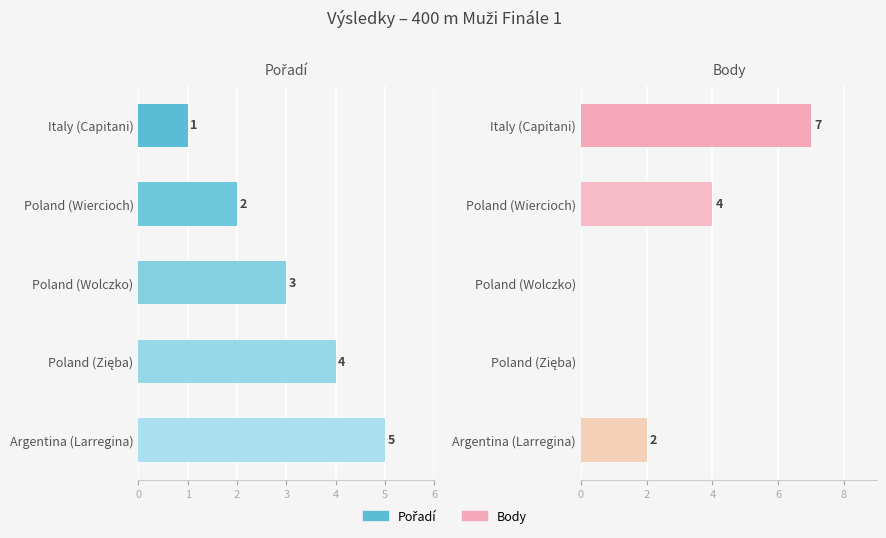

What is the sum of the Body values at Poland (Wiercioch) and Poland (Zięba)?

4